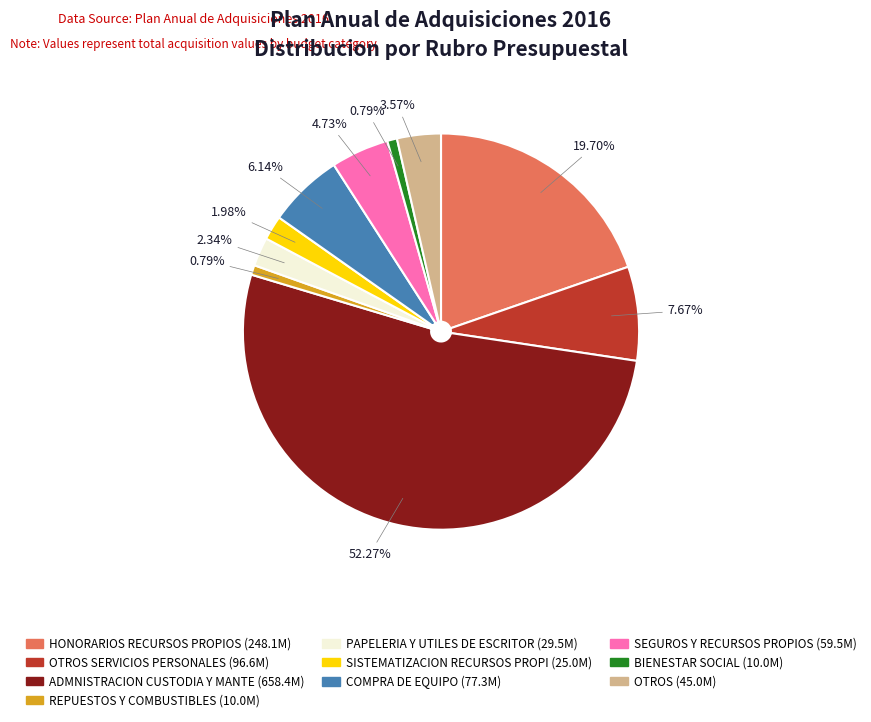

Count the number of slices in the pie.

10